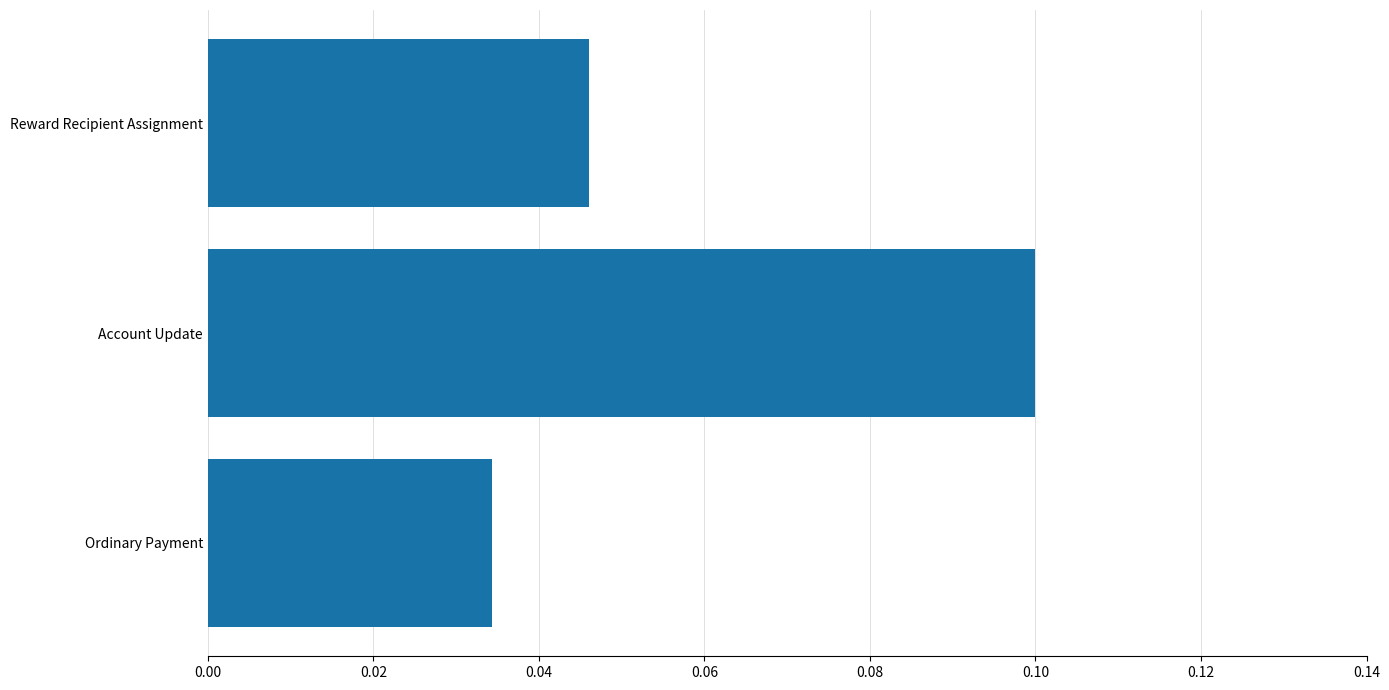

List the labels in order of value, smallest first.

Ordinary Payment, Reward Recipient Assignment, Account Update